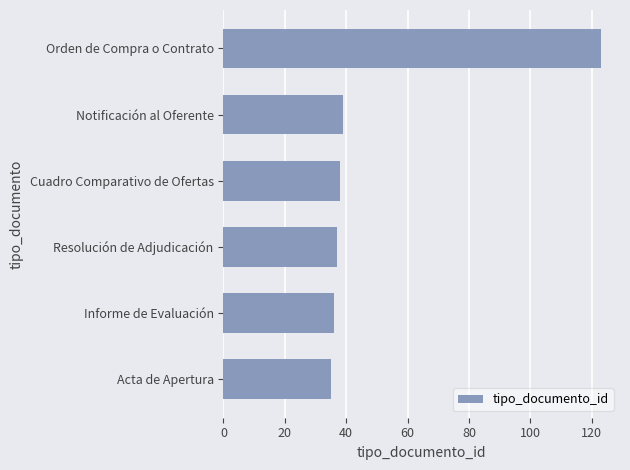

Reading bottom to top, list all the values displayed in this chart.

Acta de Apertura=35	Informe de Evaluación=36	Resolución de Adjudicación=37	Cuadro Comparativo de Ofertas=38	Notificación al Oferente=39	Orden de Compra o Contrato=123